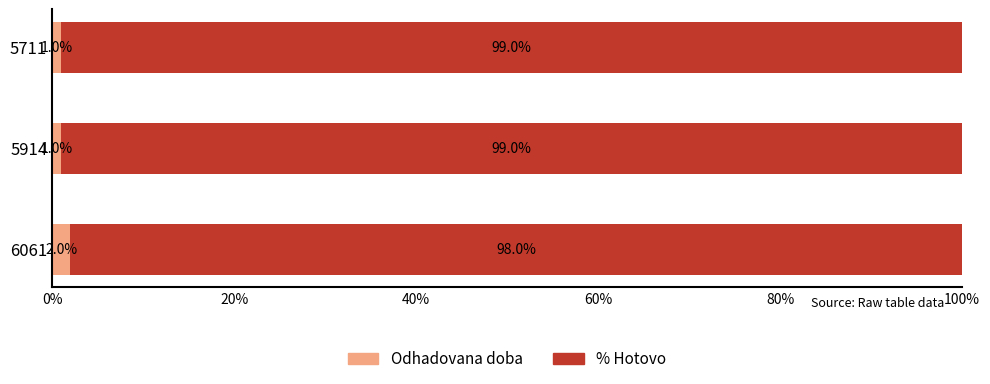

Is it true that Odhadovana doba equals 1.0 at 5711?

True